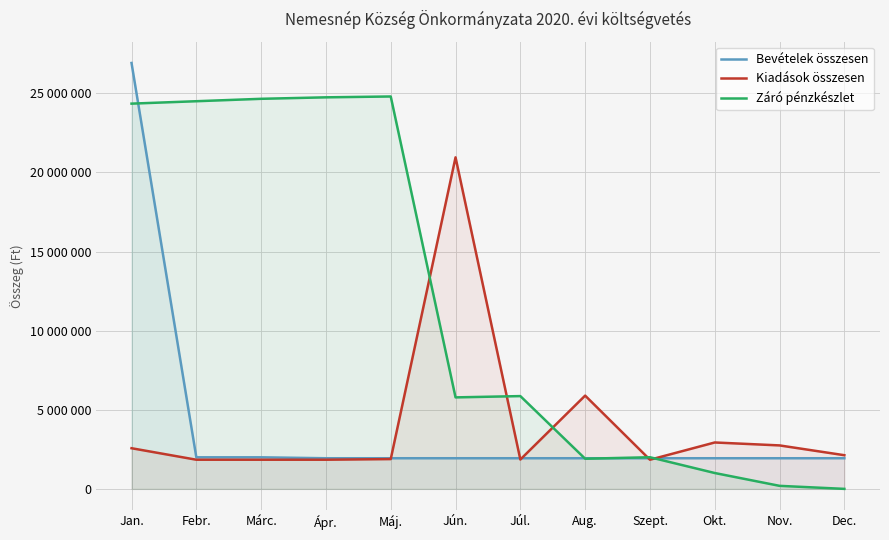

Is the value of Záró pénzkészlet at Nov. greater than the value of Bevételek összesen at Máj.?

No